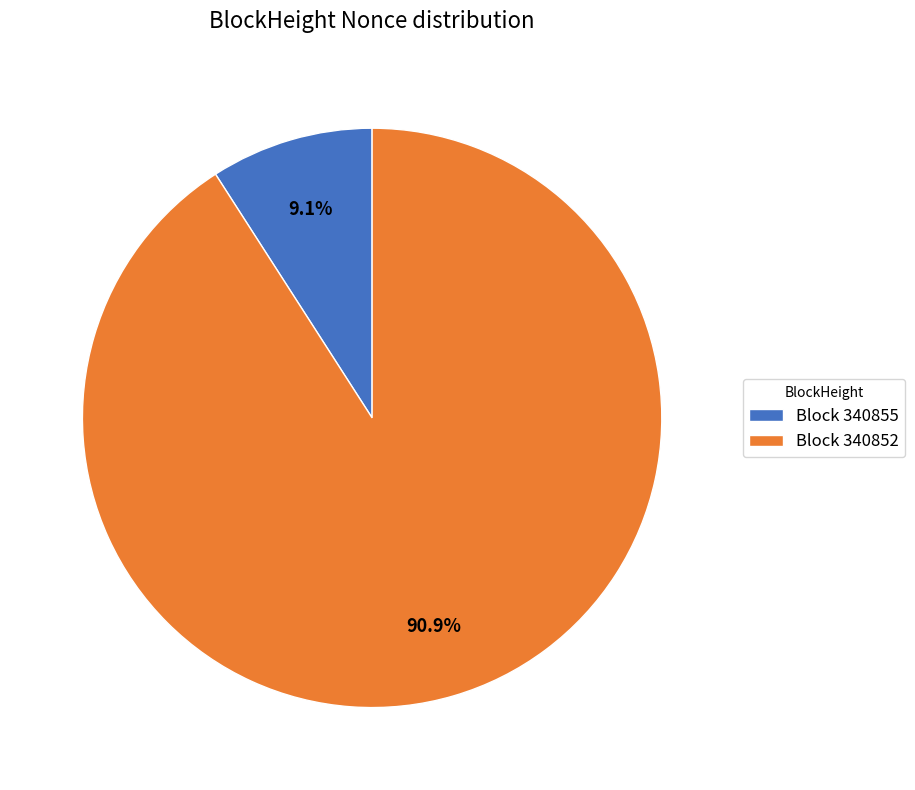

Rank the categories by value from highest to lowest.

Block 340852, Block 340855